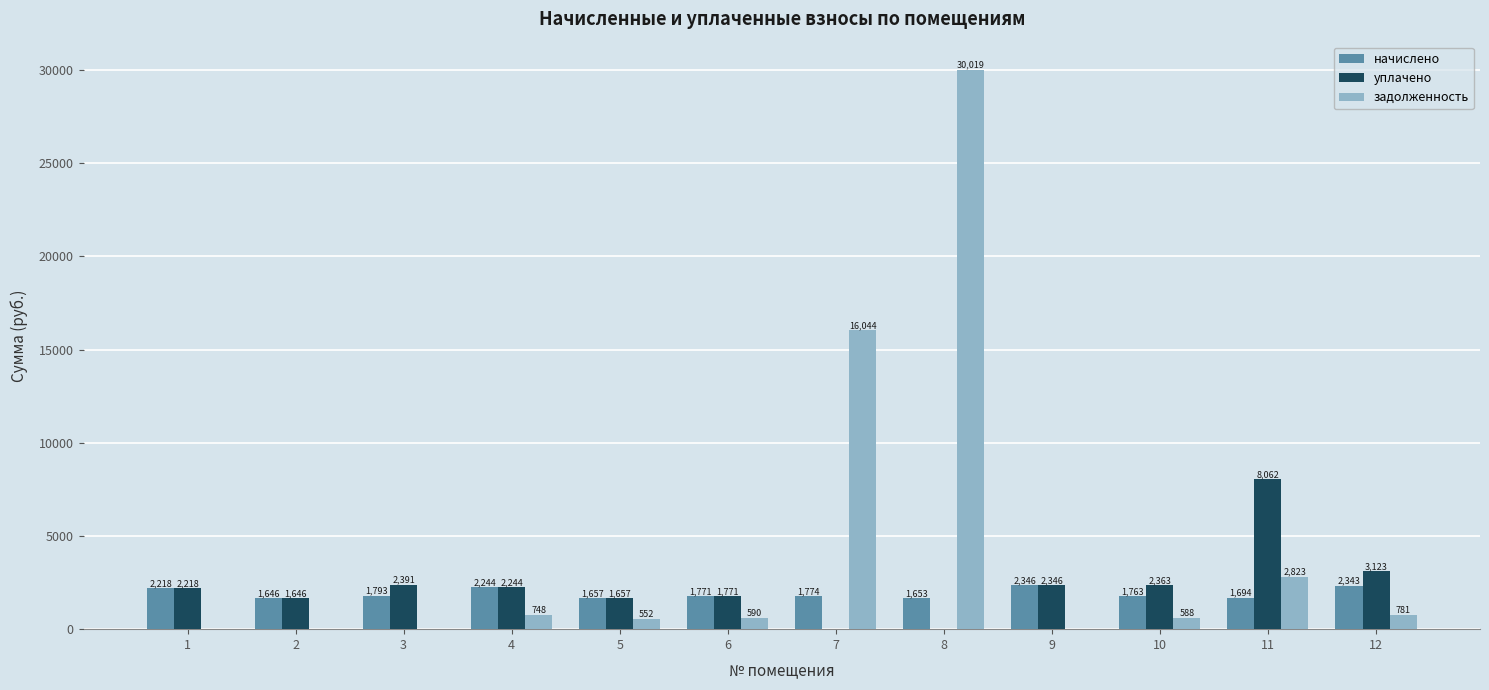

Are the bars horizontal?

No